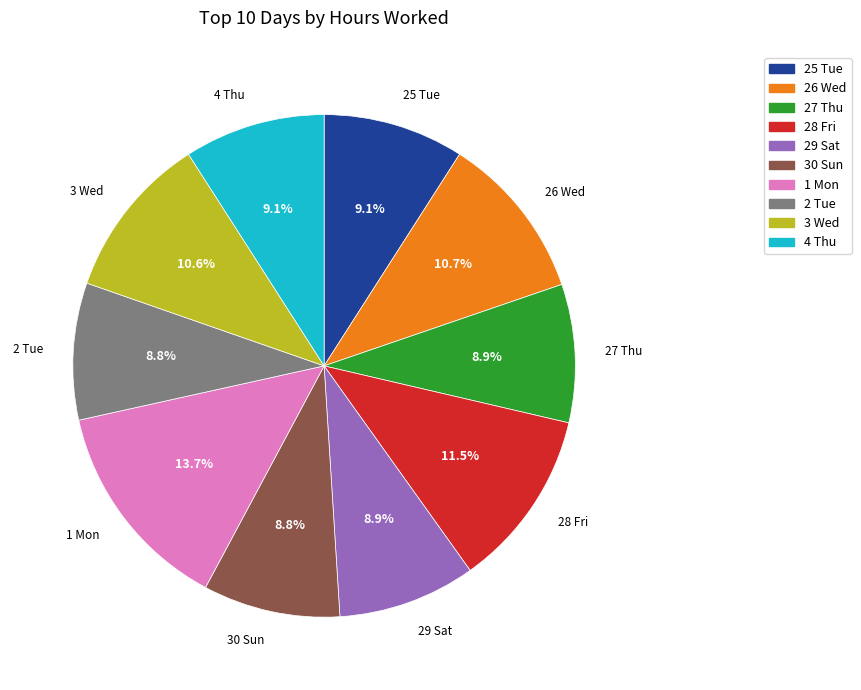

What is the ratio of the value at 30 Sun to the value at 3 Wed?

0.8